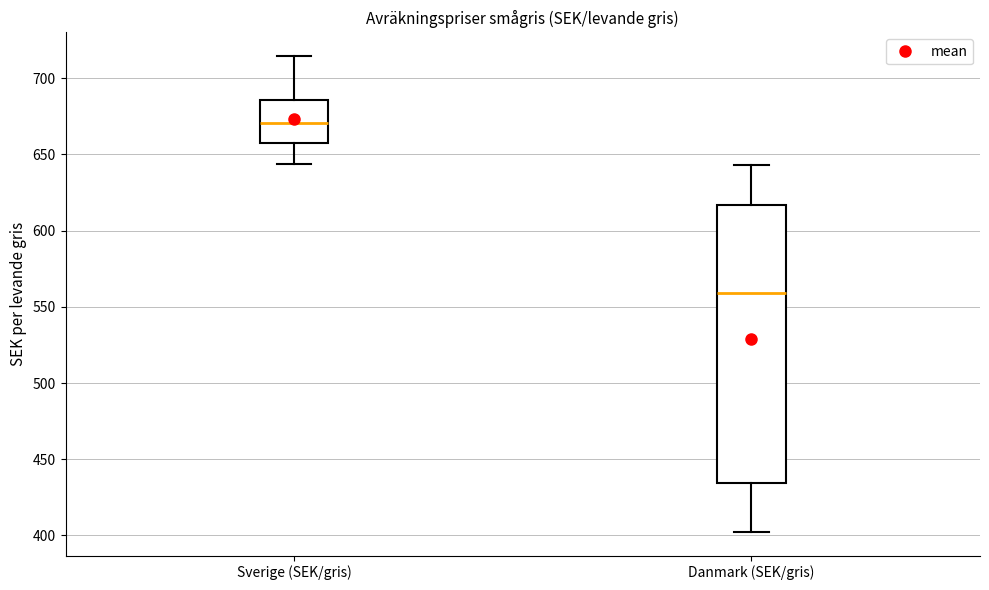

Where is the upper edge of the box for Danmark (SEK/gris) on the y-axis? The values are not printed on the chart, so give them approximately, as read against the axis.

615